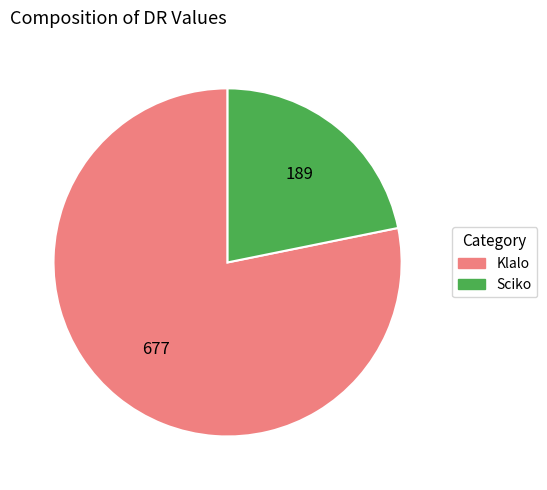

How many segments does this pie chart have?

2